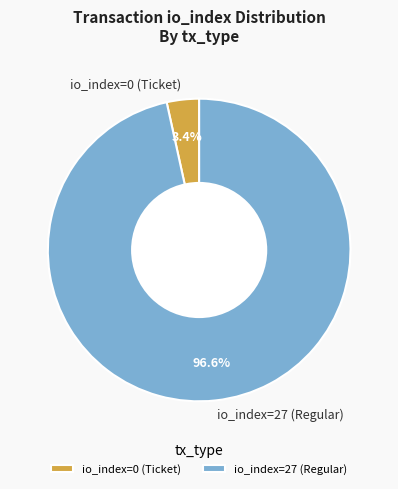

Does any single category account for the majority?

Yes